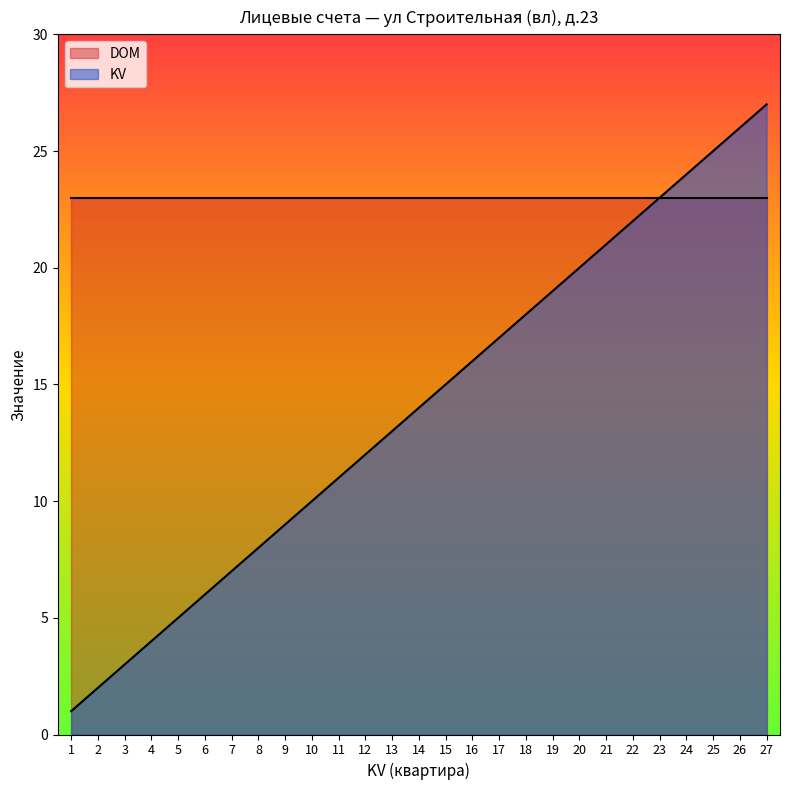

Which category has the highest value across all series?

27